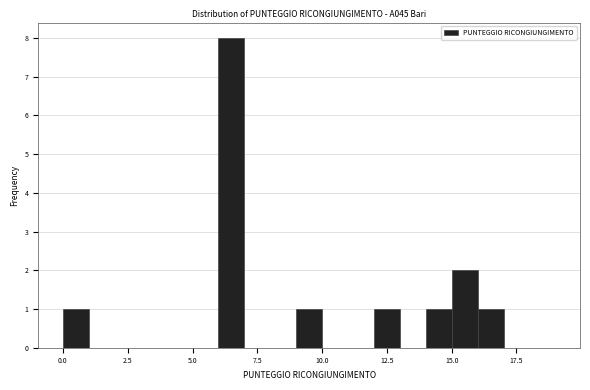

Read against the x-axis, roughly where is the centre of the tallest bar?

6.5